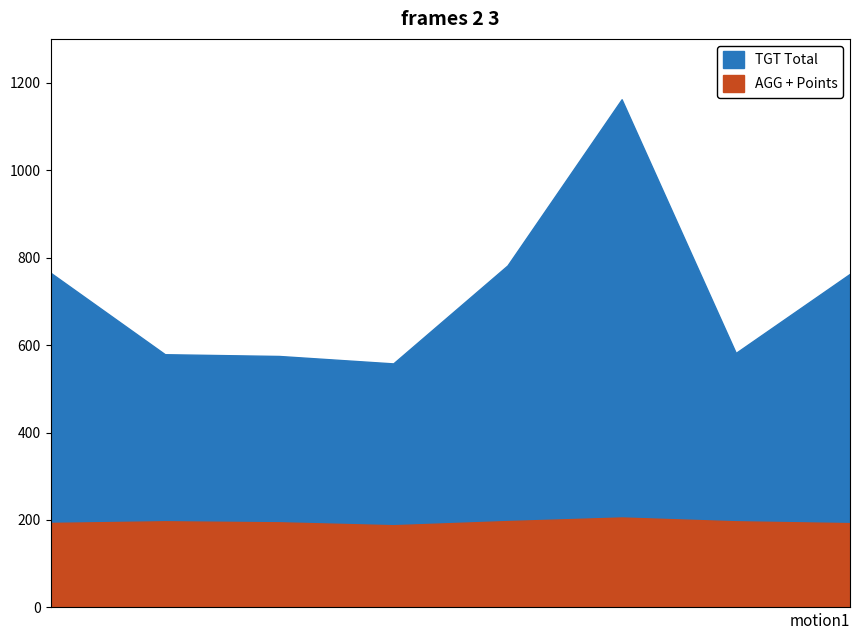

The value of AGG + Points at 2023-02-18 is 63.3. True or false?

False